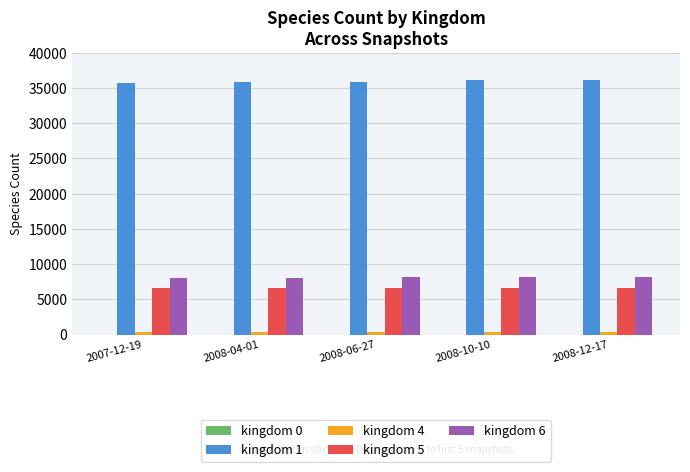

What is the maximum value shown in the chart?

36170